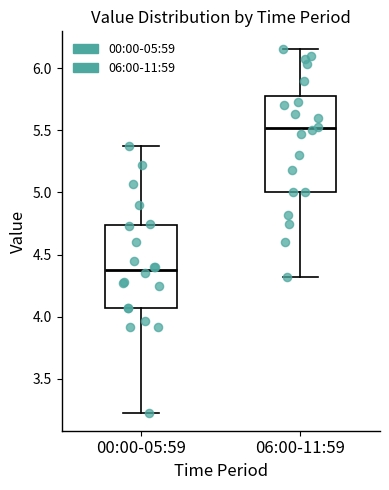

Comparing the boxes themselves (not the whiskers), which one is the tallest?

06:00-11:59